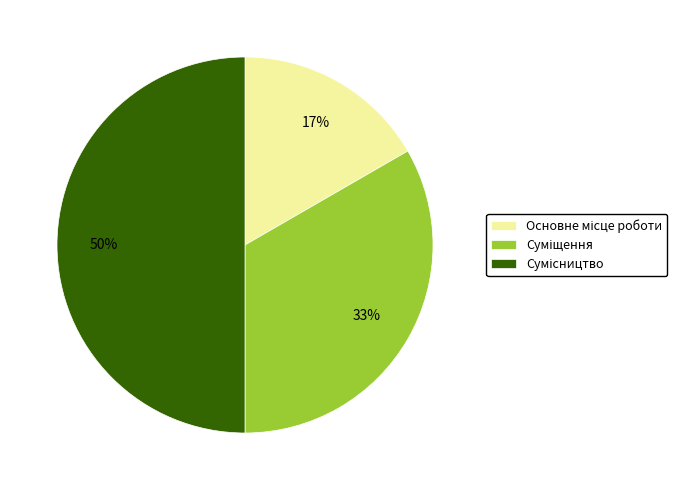

To the nearest percent, what is the average slice percentage?

33%